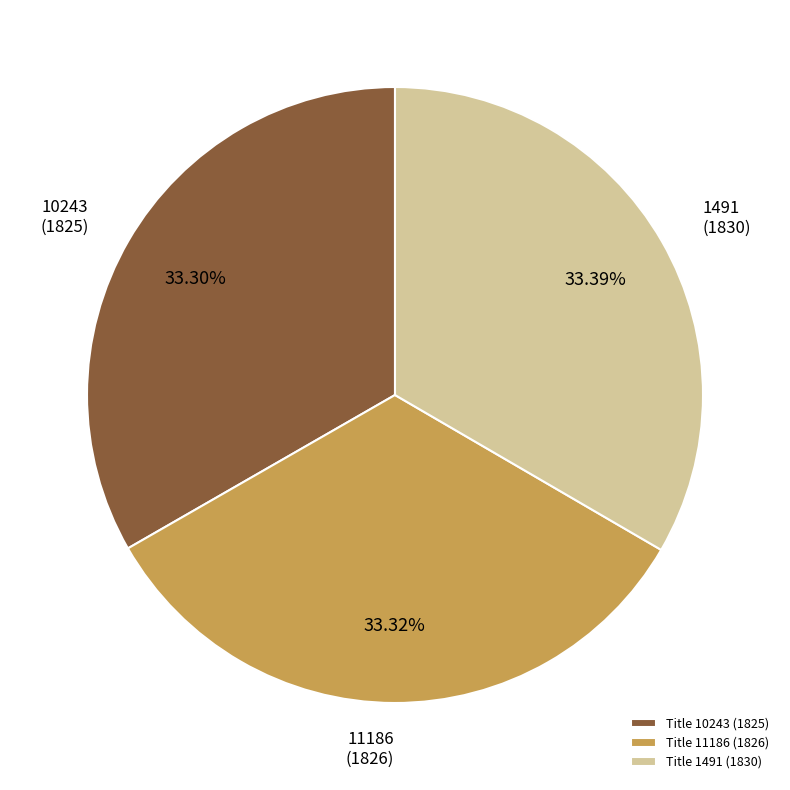

Does any single category account for the majority?

No